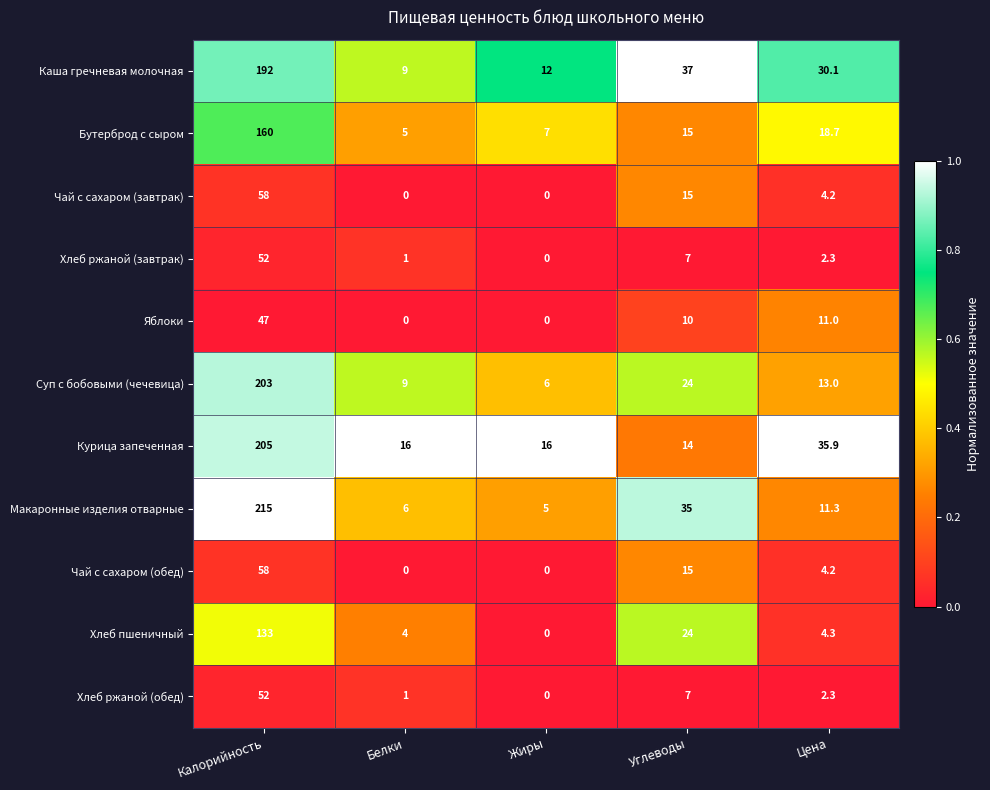

What is the spread (max minus min) of values at Жиры?

16.0